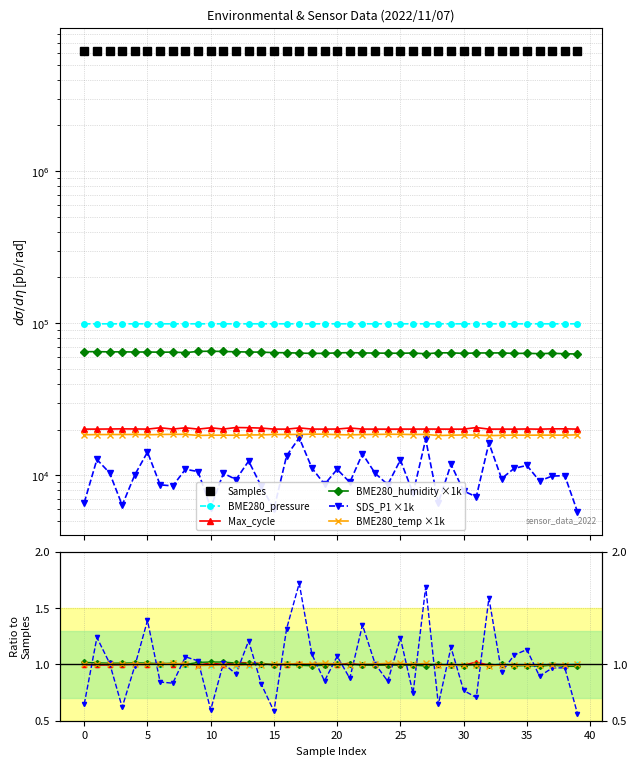

What is the sum of the Max_cycle values at 35 and 30?

40360.0